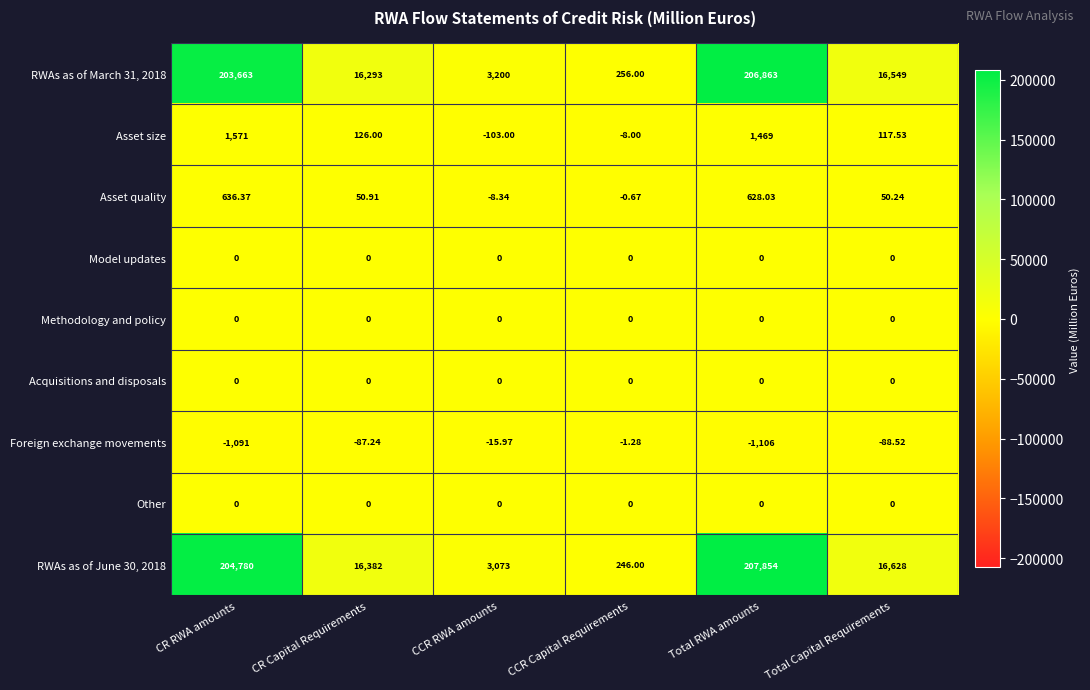

Which series changed the most between CCR RWA amounts and Total RWA amounts?

RWAs as of June 30, 2018